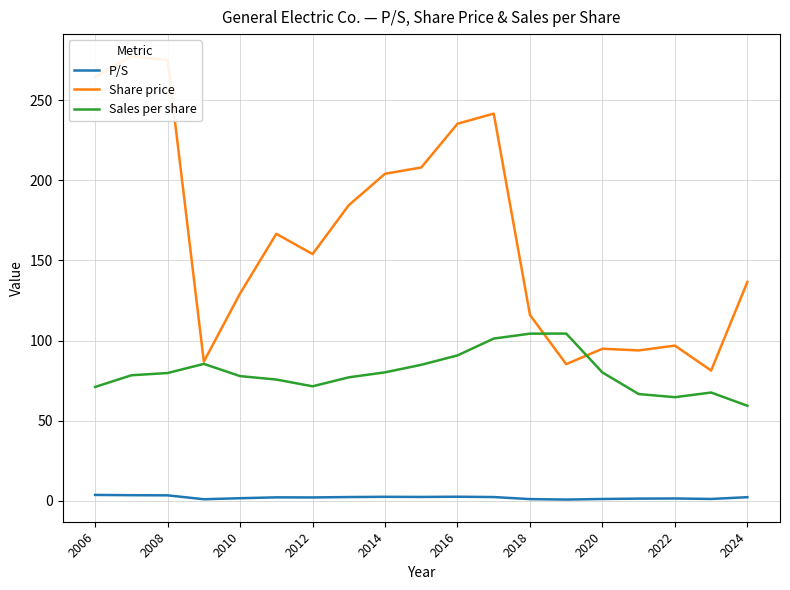

True or false: Sales per share and Share price intersect in this chart.

True